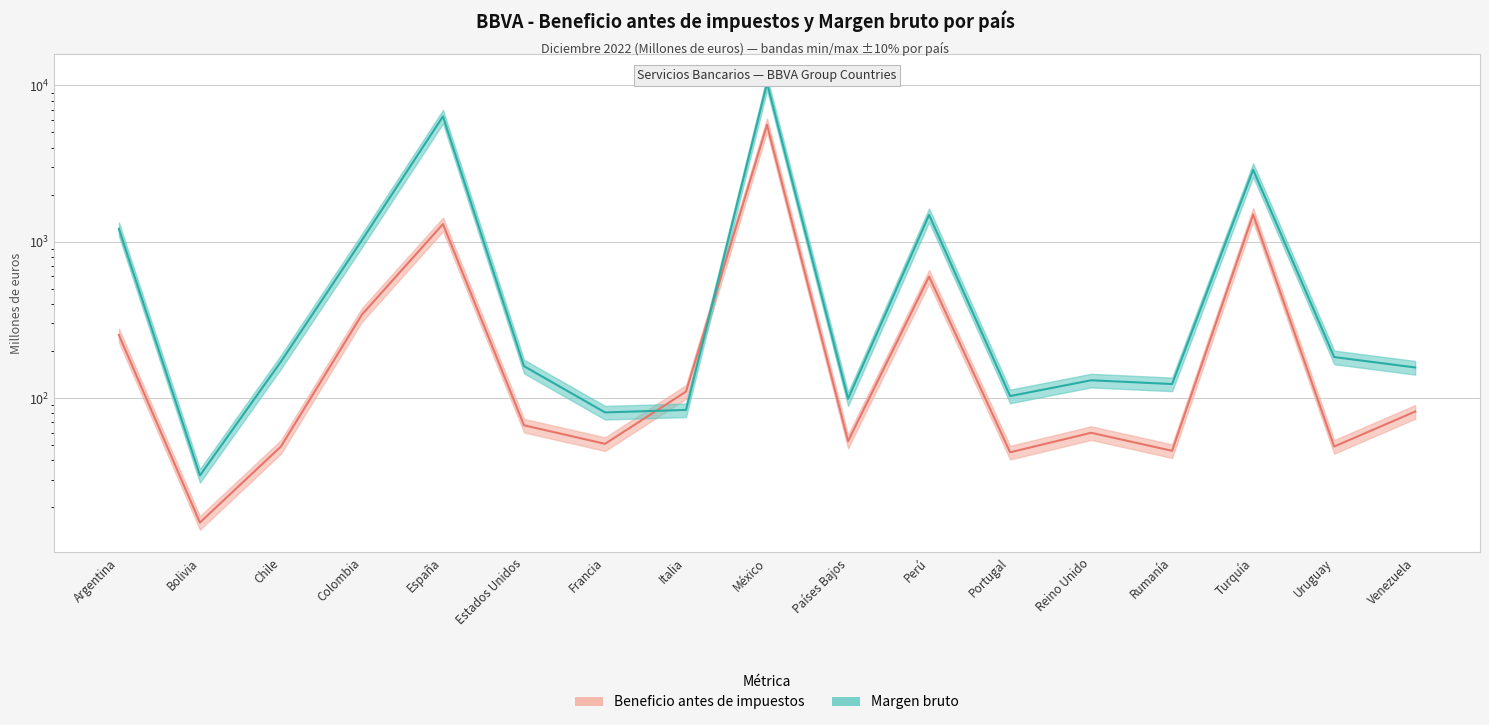

What is the label of the 17th point from the left?

Venezuela